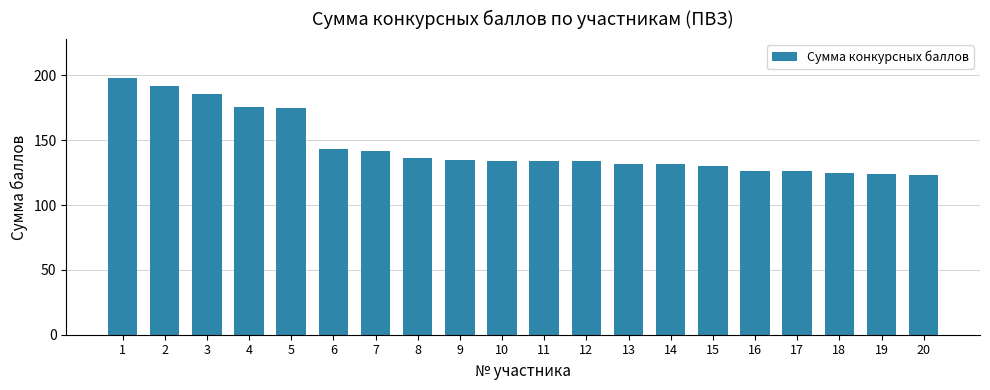

What is the value of the 14th bar from the left?

132